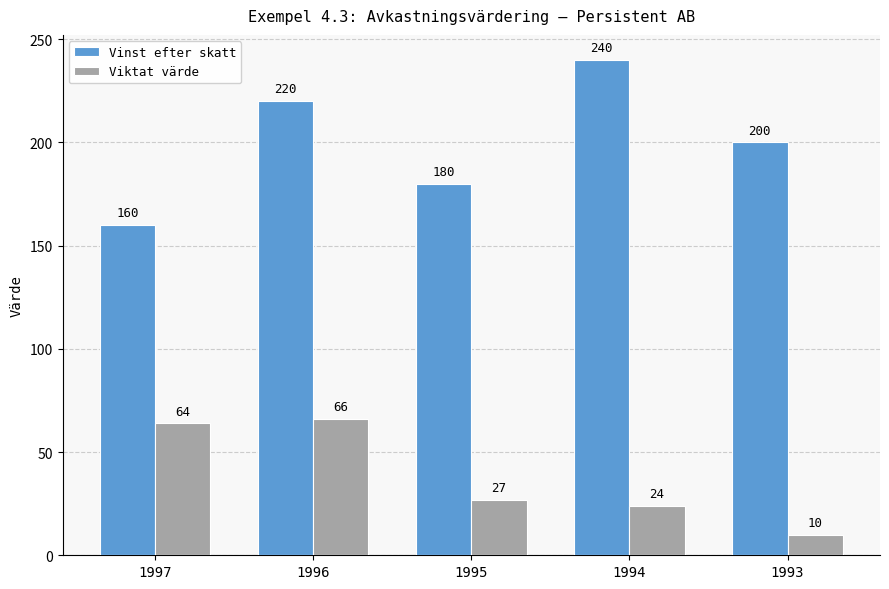

Which series has the largest total across all categories?

Vinst efter skatt